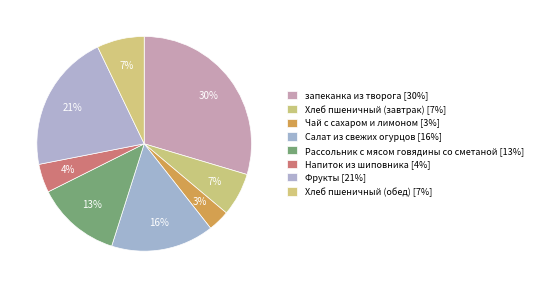

To the nearest percent, what portion does Салат из свежих огурцов represent?

16%